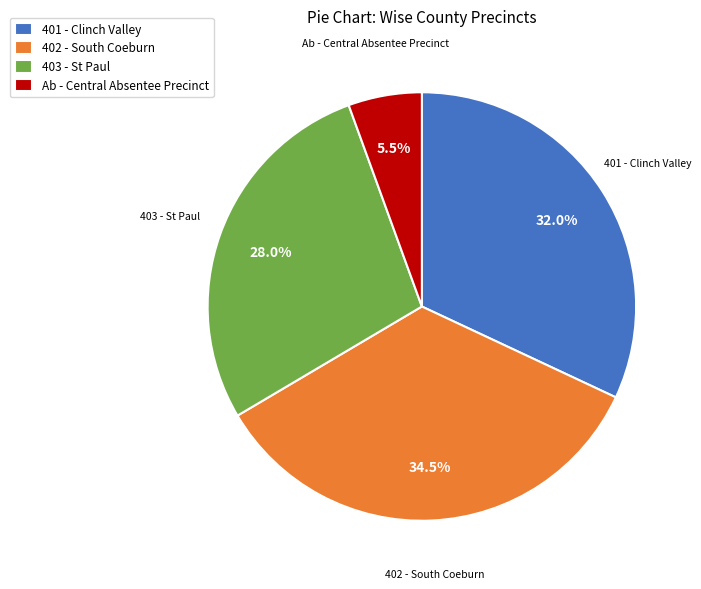

Count the number of slices in the pie.

4